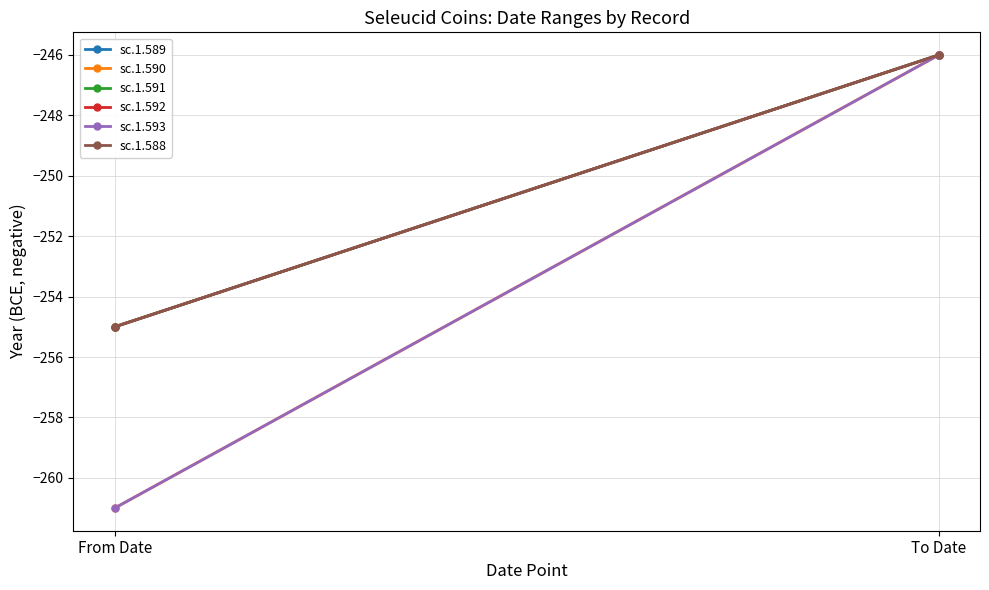

At which label is sc.1.590 closest to -253?

To Date